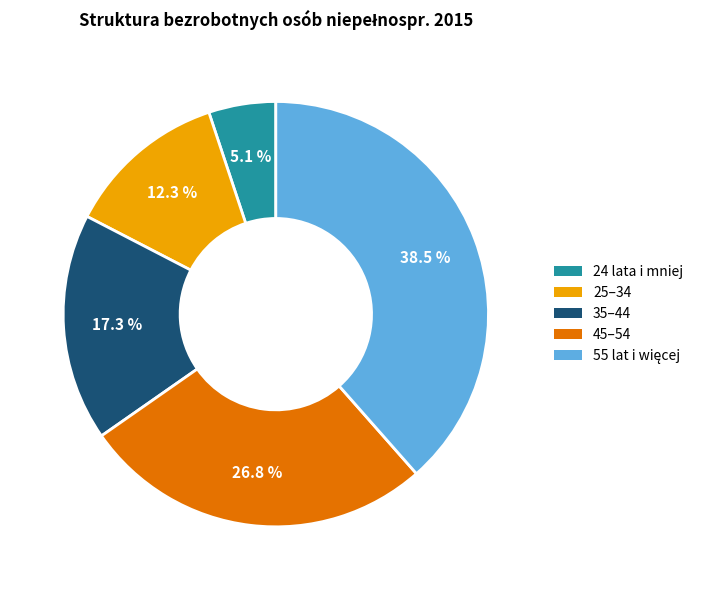

What is the ratio of the value at 25–34 to the value at 24 lata i mniej?

2.4